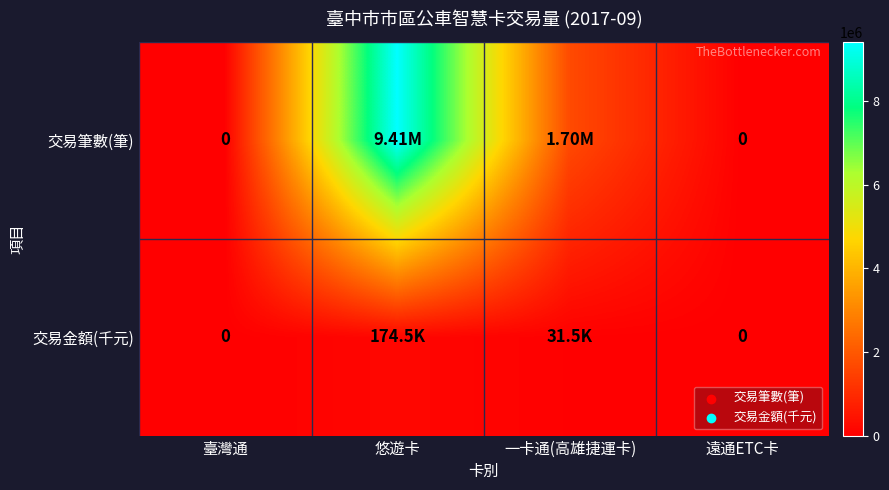

Which category has the highest value in the 交易金額(千元) series?

悠遊卡